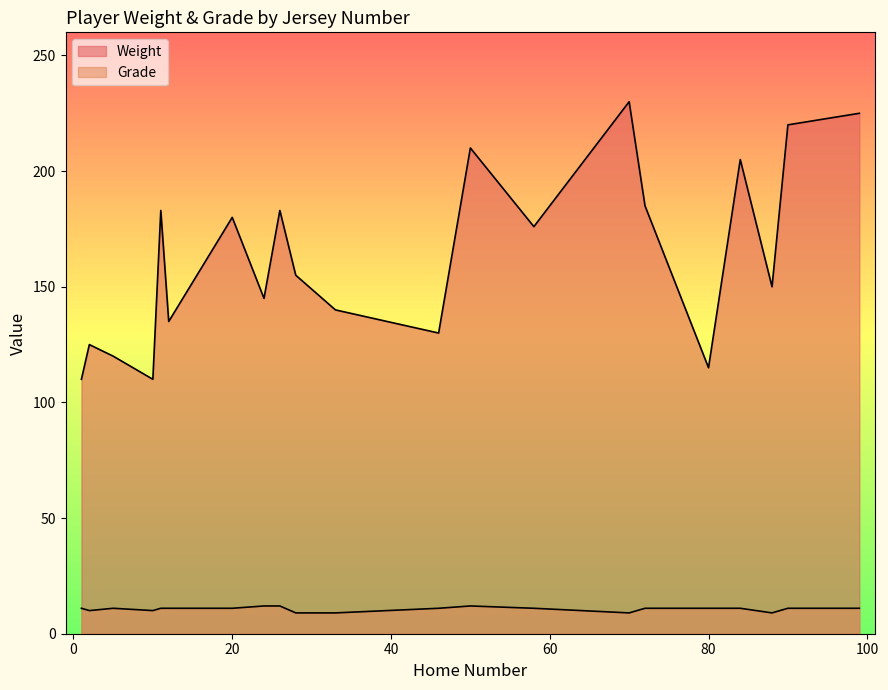

True or false: Weight has a value of 207 at 5.

False